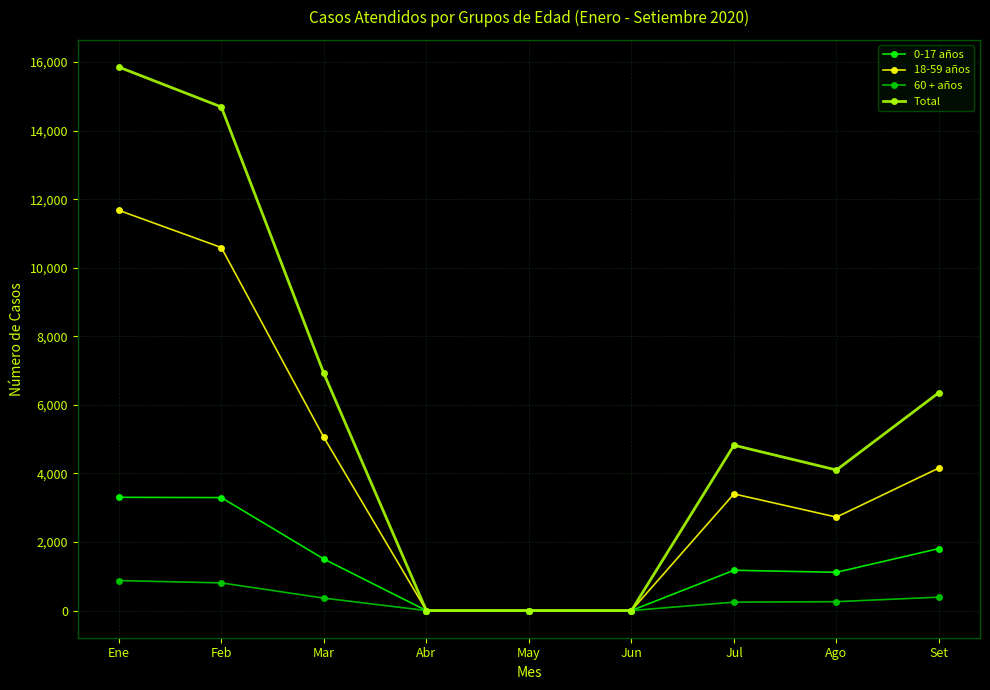

At which category does the chart reach its peak across all series?

Ene